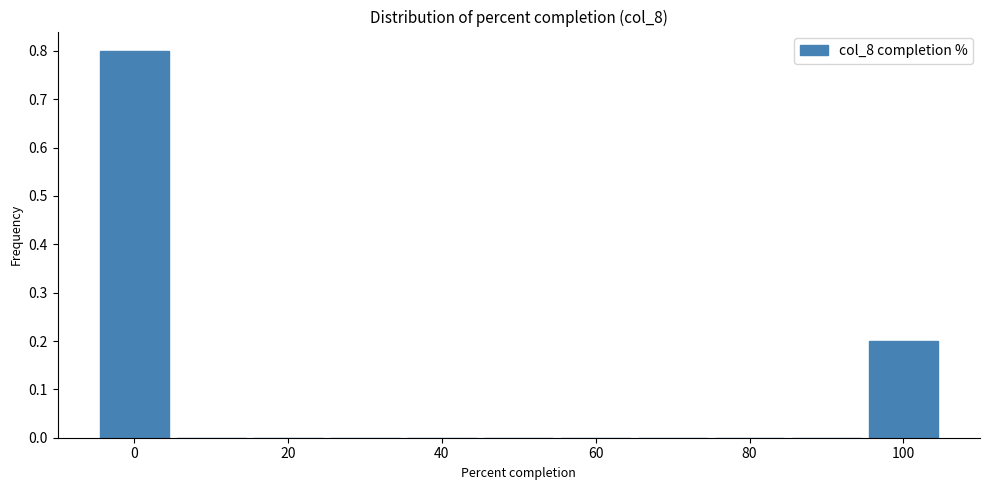

Reading left to right, list every bar in this chart as the range it spans on the x-axis followed by its height. Neither the bar edges nor the heights are printed on the chart, so give them approximately, as read against the axes.

-5 to 5: 0.8
5 to 15: 0
15 to 25: 0
25 to 35: 0
35 to 45: 0
45 to 55: 0
55 to 65: 0
65 to 75: 0
75 to 85: 0
85 to 95: 0
95 to 105: 0.2